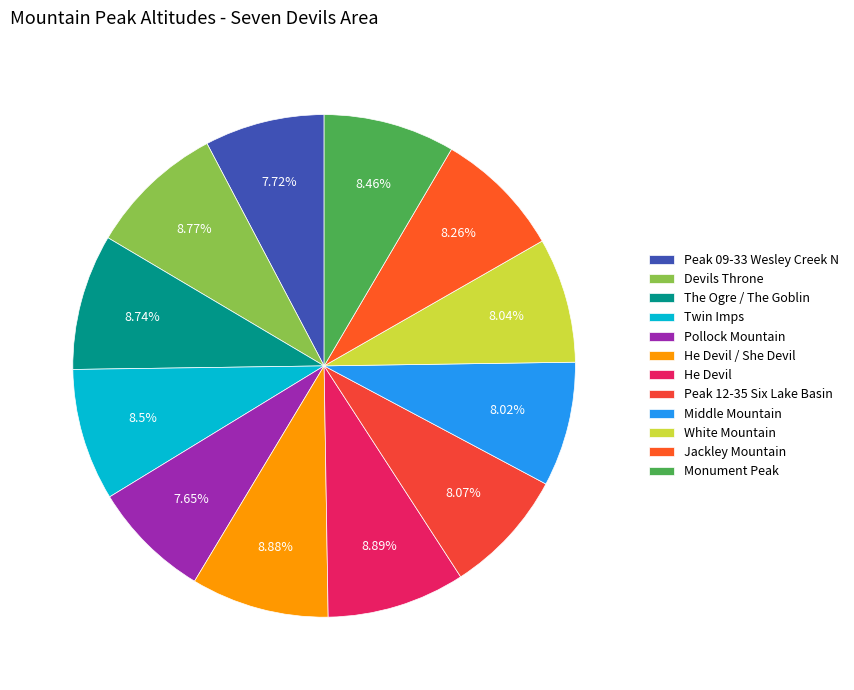

What is the change in value from He Devil / She Devil to Jackley Mountain?

-199